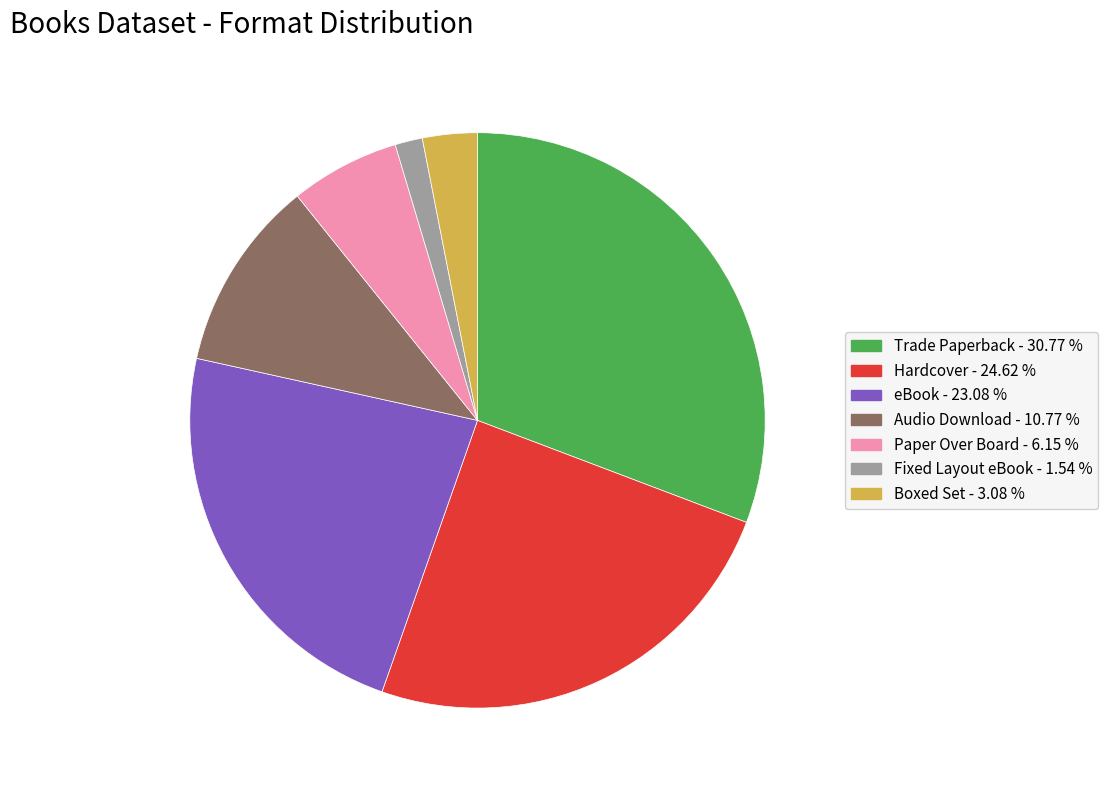

Rank the categories by value from highest to lowest.

Trade Paperback, Hardcover, eBook, Audio Download, Paper Over Board, Boxed Set, Fixed Layout eBook